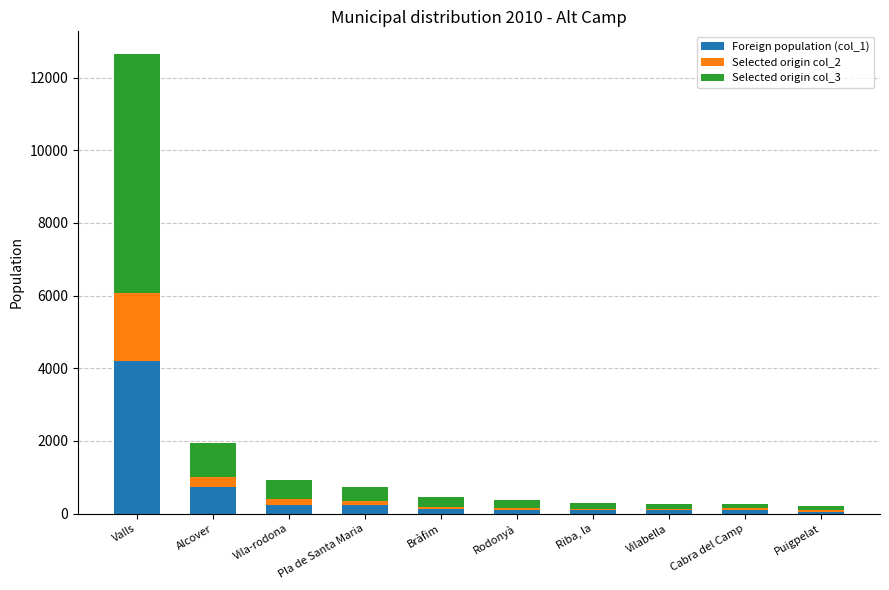

The value of Foreign population (col_1) at Alcover is 736. True or false?

True